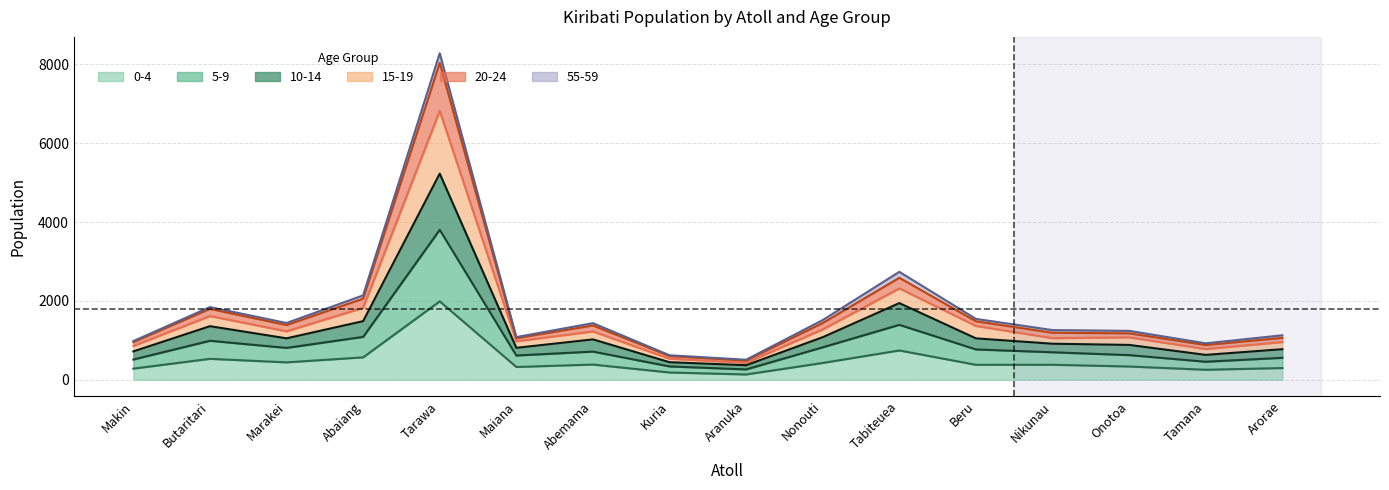

True or false: 0-4 has a value of 742 at Tabiteuea.

True